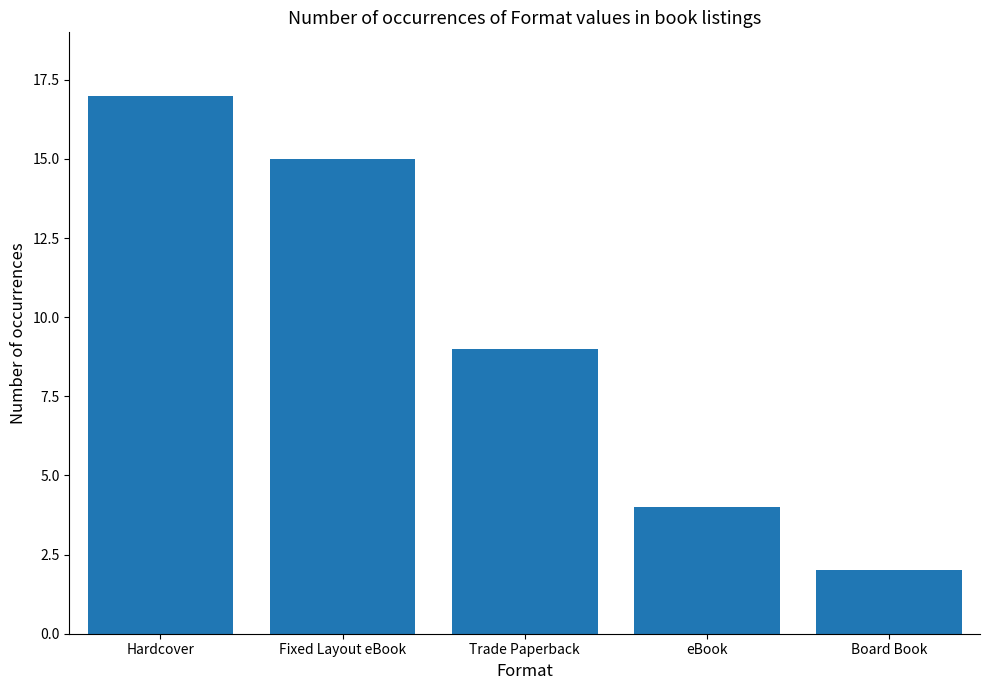

What is the ratio of the value at Hardcover to the value at Board Book?

8.5